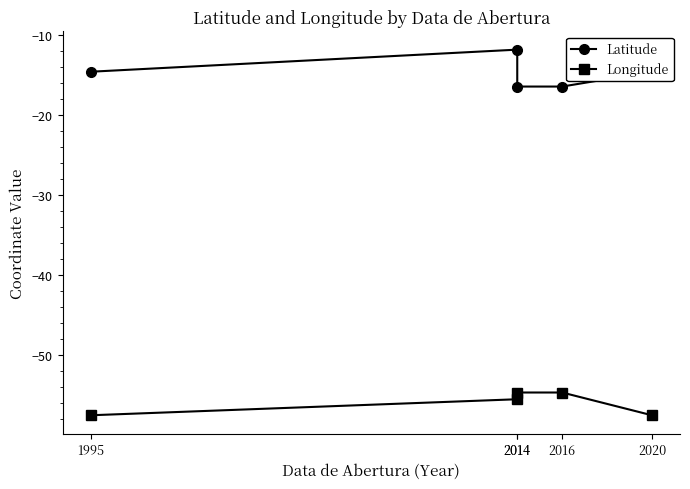

List the series in order of their peak value, highest first.

Latitude, Longitude